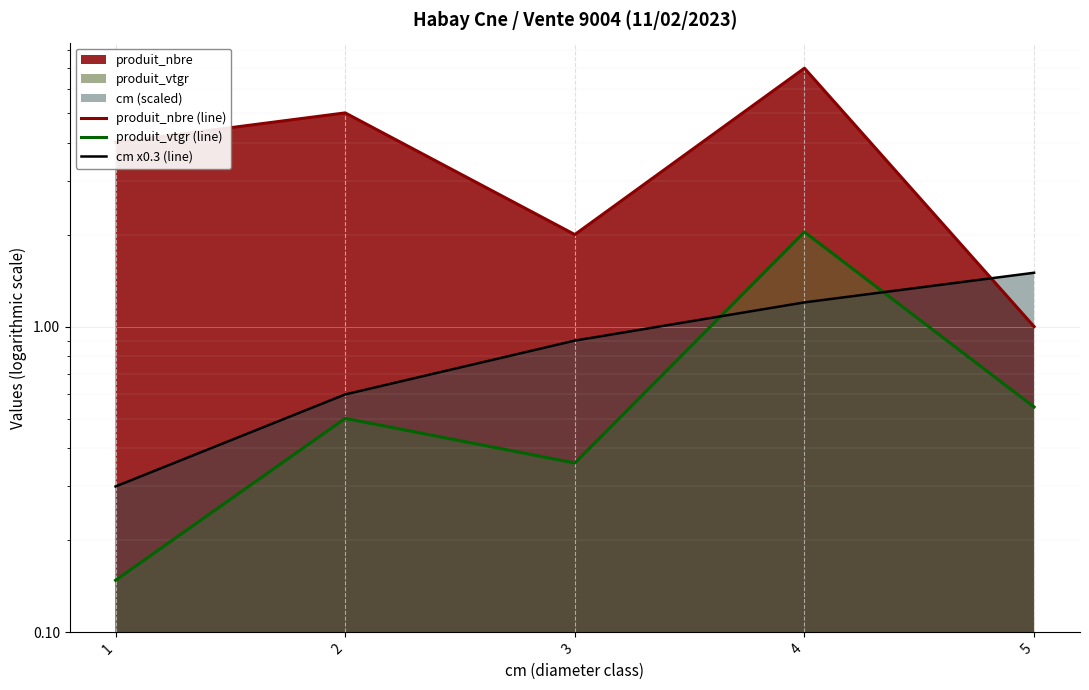

Which series changed the most between 2 and 5?

produit_nbre (line)